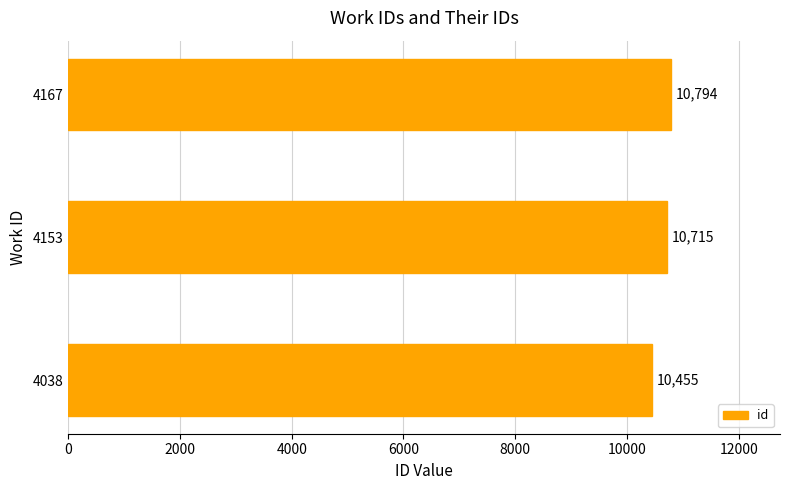

What is the sum of the values at 4038 and 4167?

21249